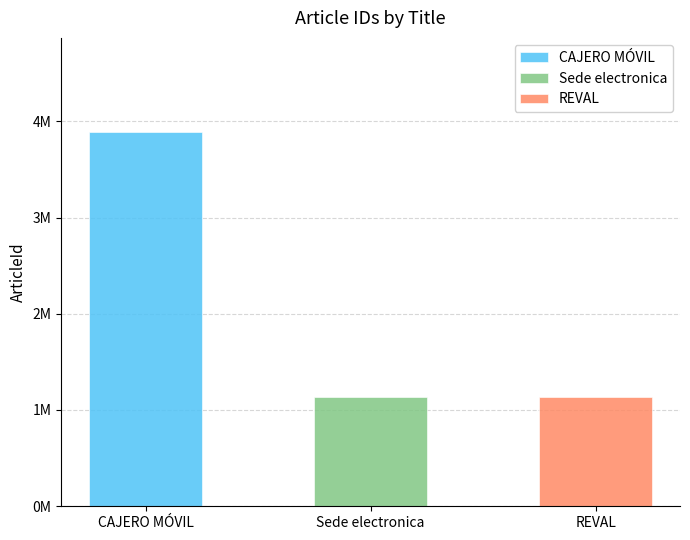

Does the chart contain stacked bars?

No